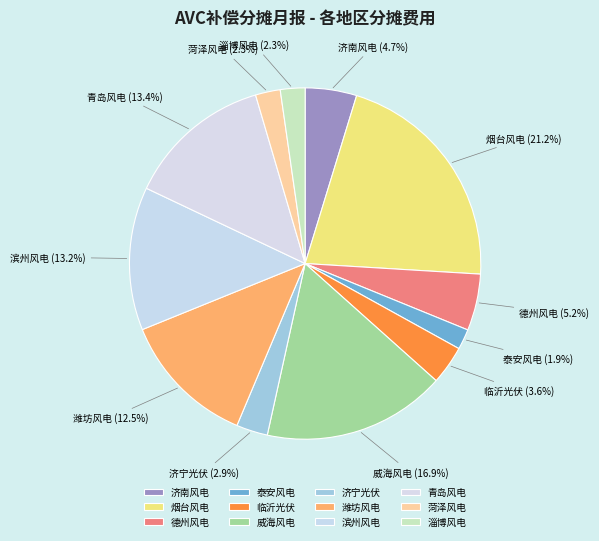

Is it true that 临沂光伏 is 4% of the pie?

True